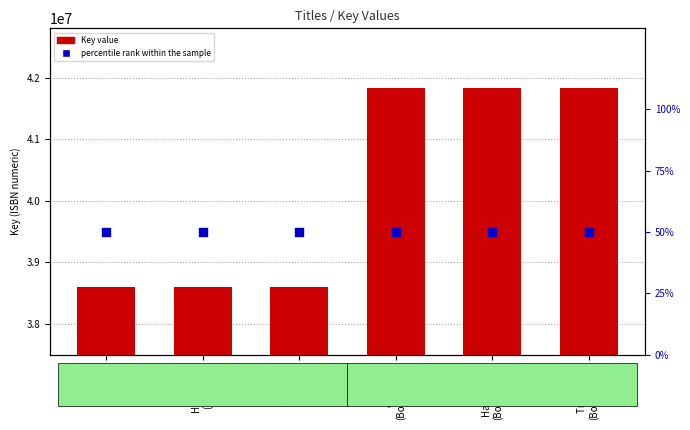

Which series has the largest total across all categories?

Key value